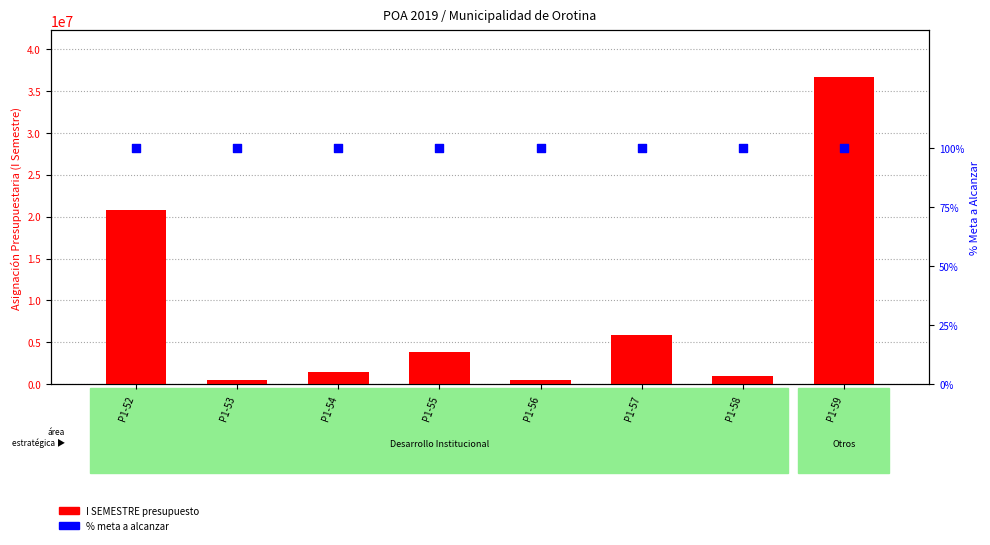

At how many categories does at least one series exceed 14582720?

2